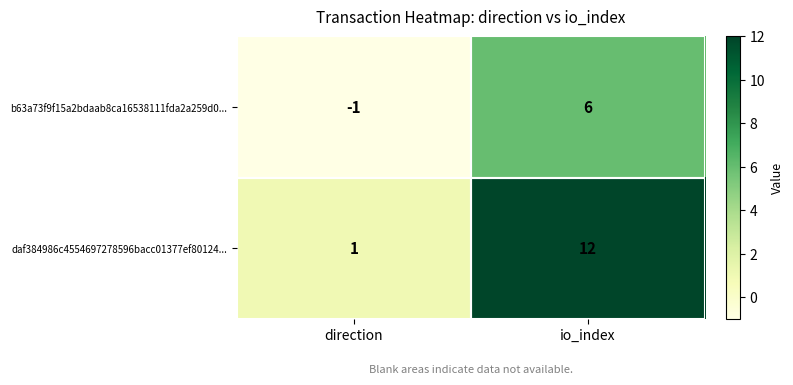

True or false: b63a73f9f15a2bdaab8ca16538111fda2a259d0... has a value of -2 at direction.

False